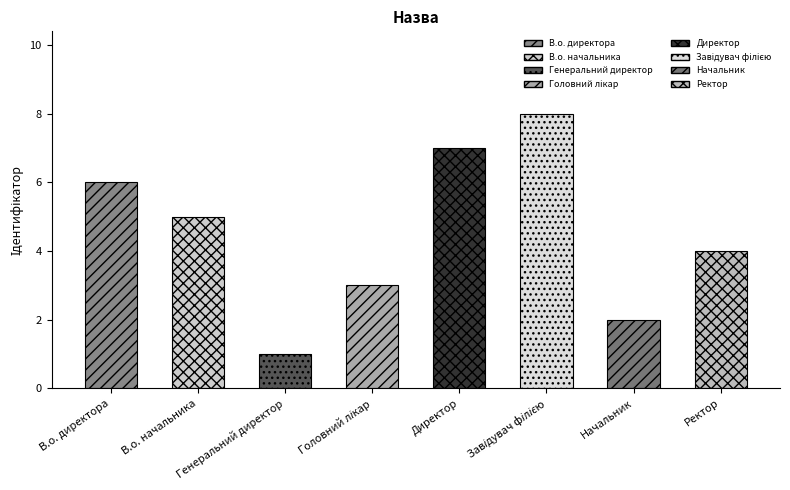

Between Завідувач філією and Головний лікар, which is larger?

Завідувач філією